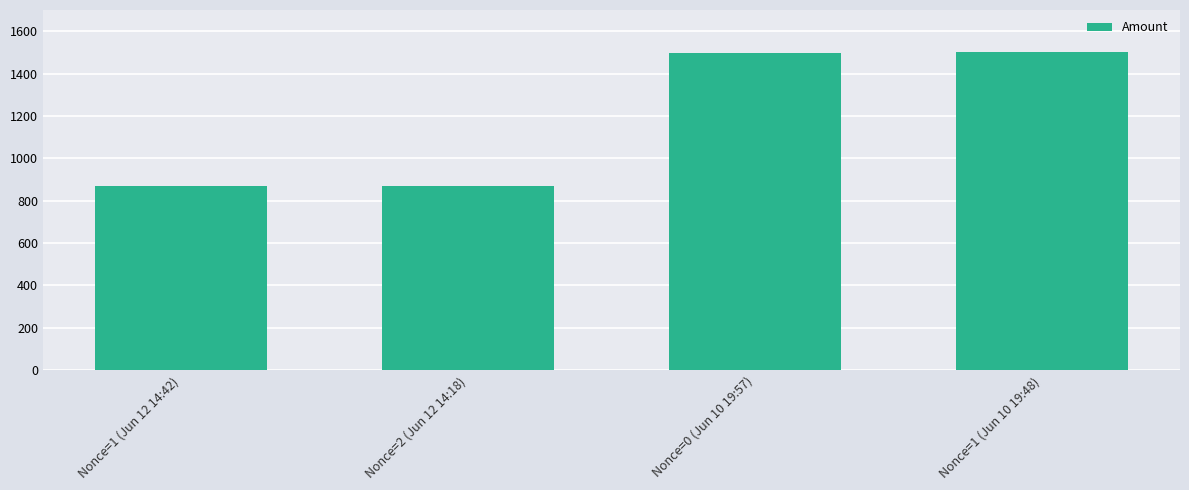

What is the value of the 1st bar from the left?

868.0